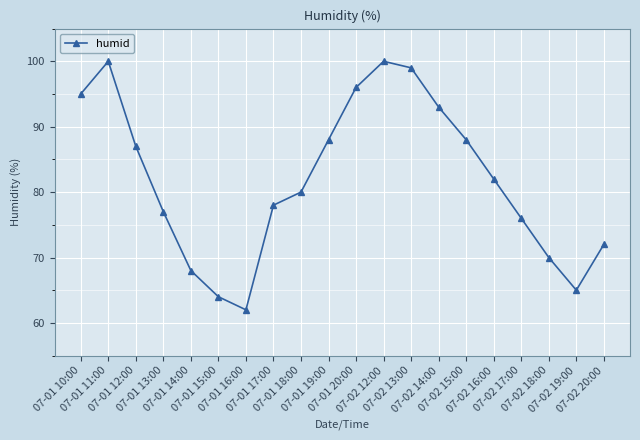

What is the sum of the values at 07-01 15:00 and 07-01 18:00?

144